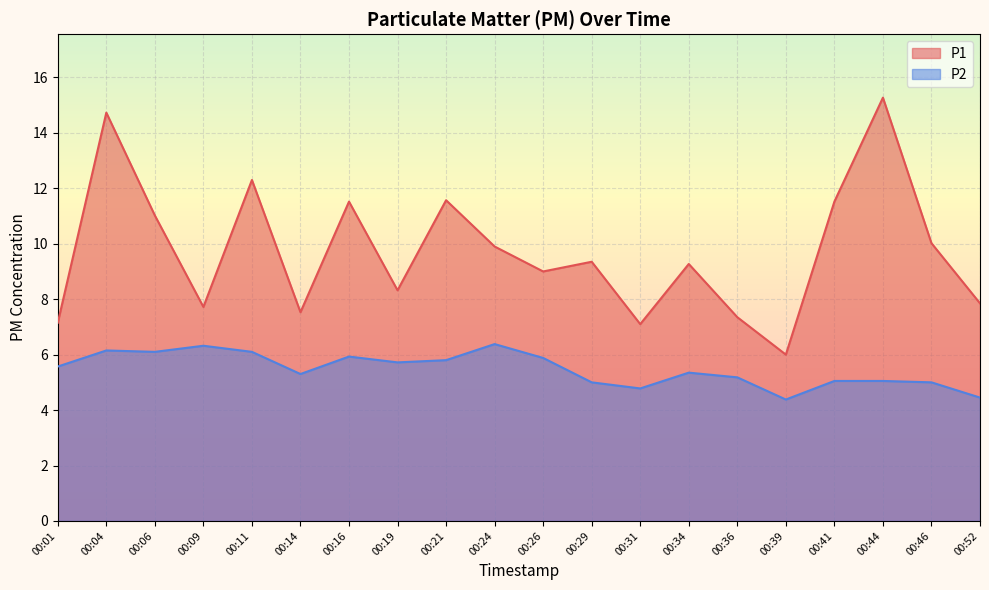

True or false: P2 and P1 intersect in this chart.

False